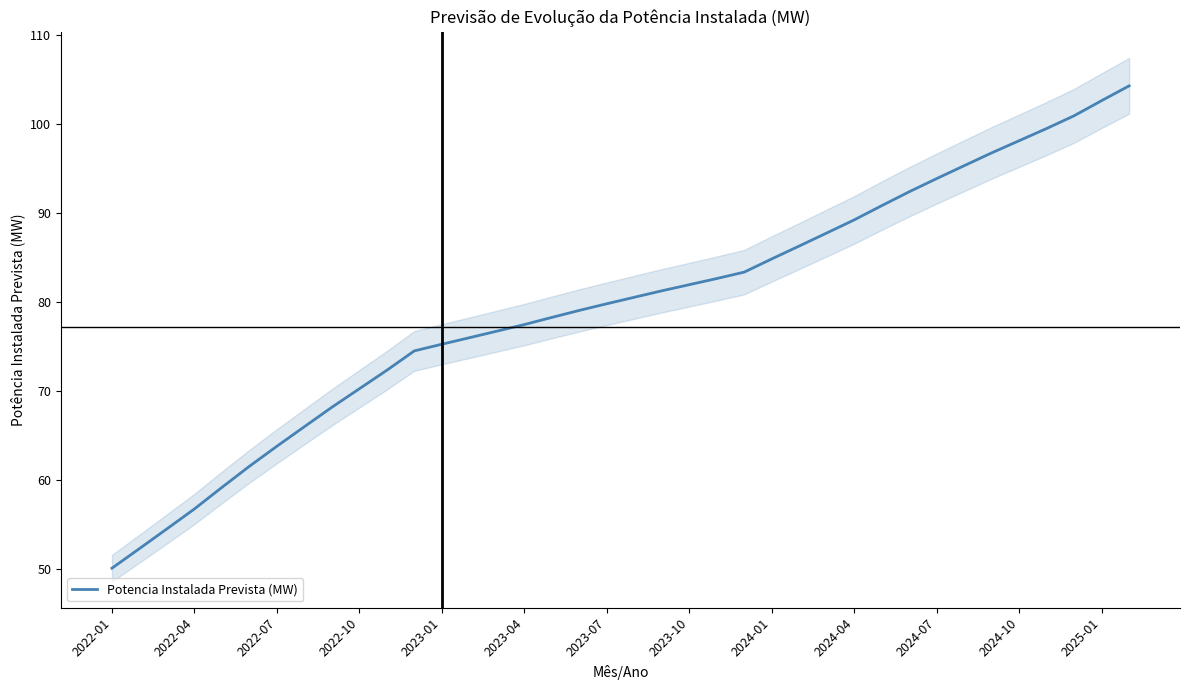

What is the change in value from 32 to 37?

+7.5